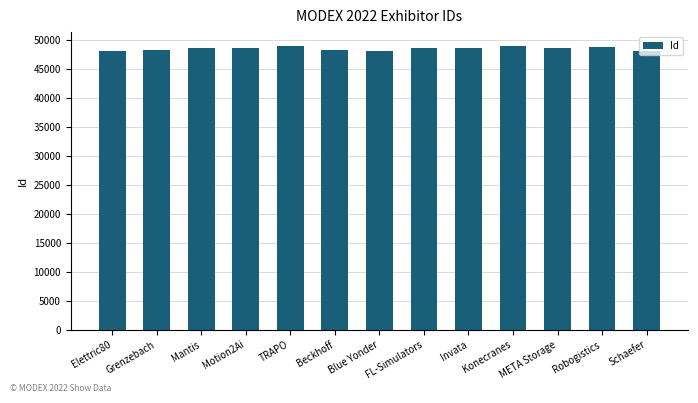

What is the label of the 6th bar from the left?

Beckhoff